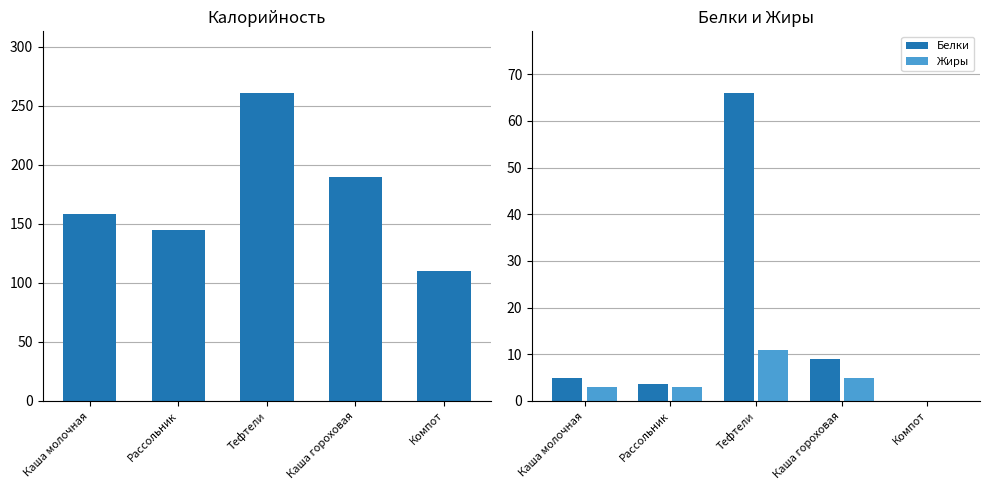

Reading left to right, what are all the values shown in this chart?

Калорийность: Каша молочная=158.0	Рассольник=145.0	Тефтели=261.0	Каша гороховая=190.0	Компот=110.0
Белки: Каша молочная=5.0	Рассольник=3.6	Тефтели=66.0	Каша гороховая=9.0	Компот=0.0
Жиры: Каша молочная=3.0	Рассольник=3.0	Тефтели=11.0	Каша гороховая=5.0	Компот=0.0